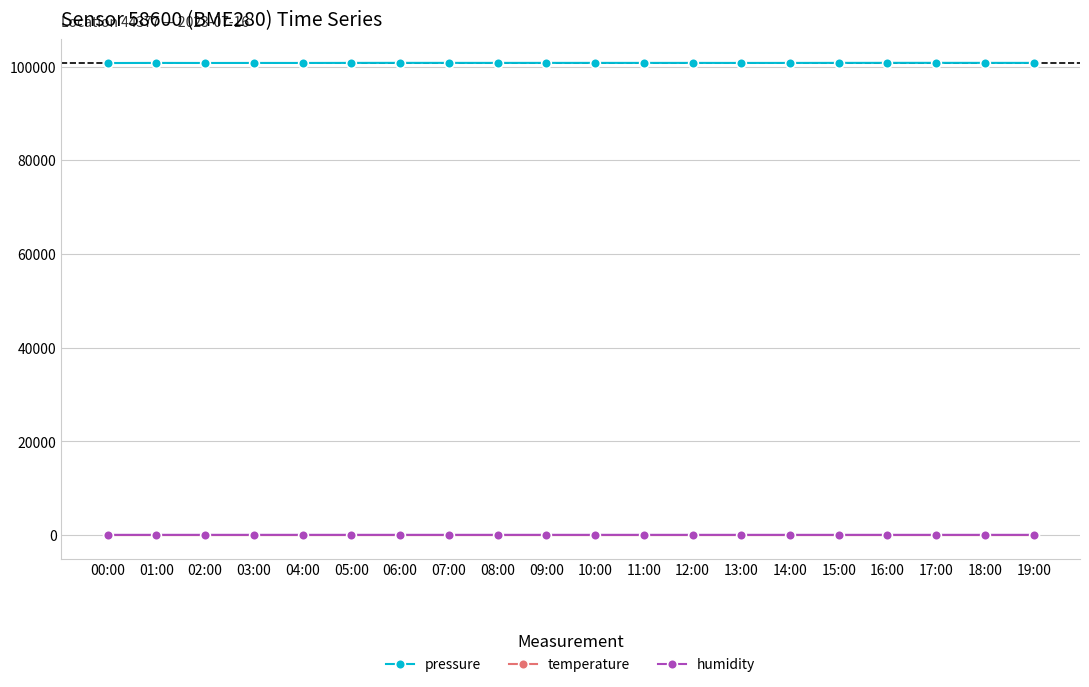

What is the approximate value of humidity at 18:00?

65.4